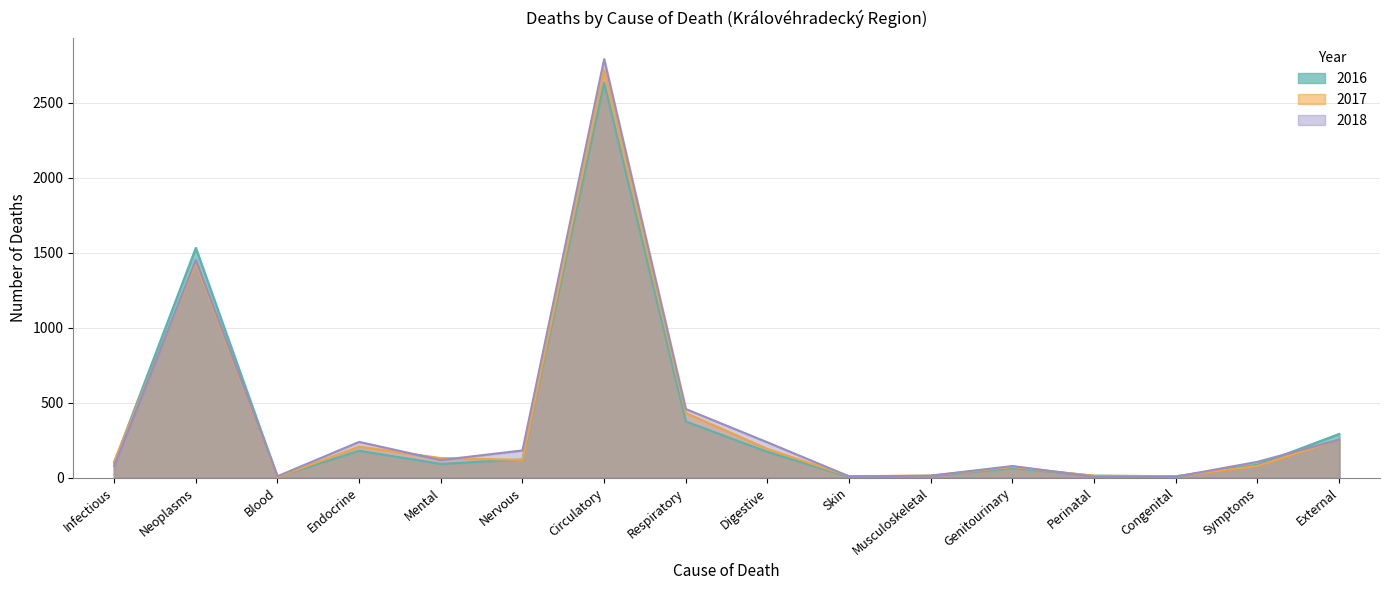

How many data points in 2017 are above 118?

7